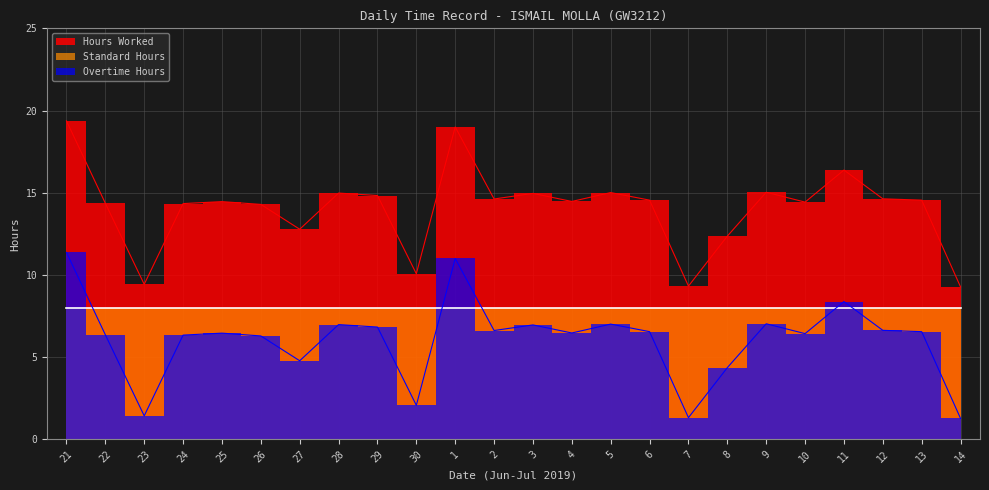

True or false: Overtime Hours has more than 2 points higher than both neighbors.

True